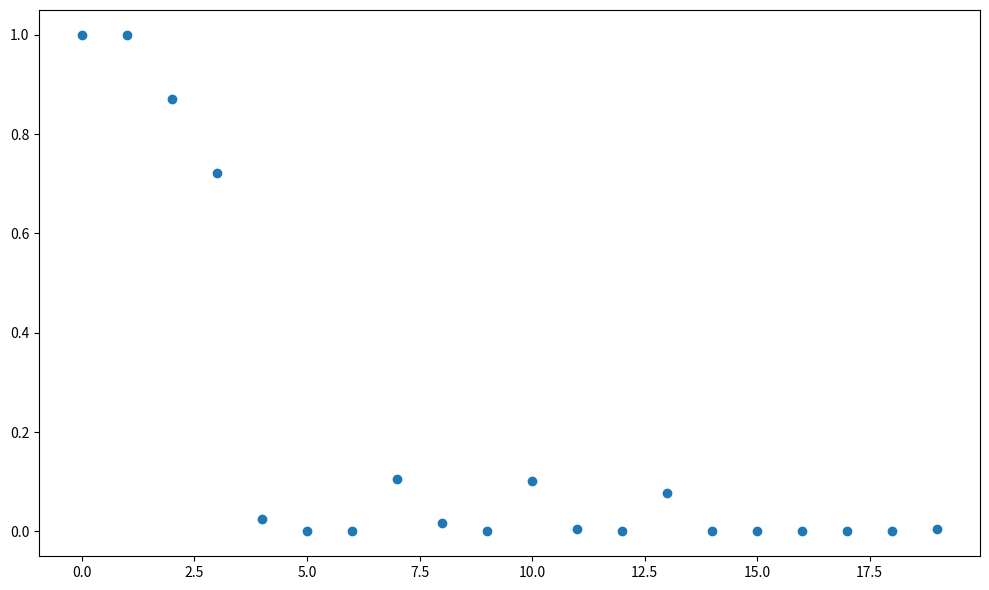

What is the range of Y values (max minus min)?

1.0